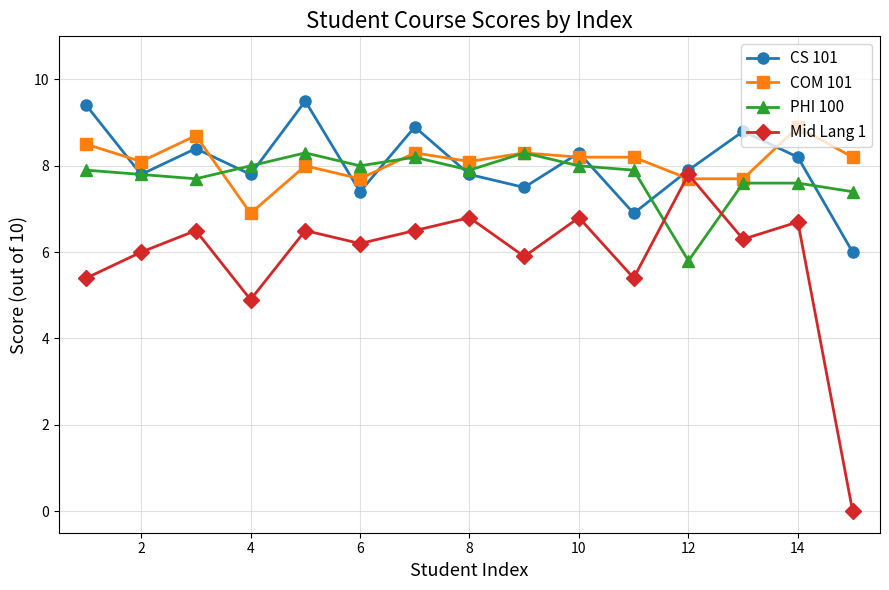

What is the highest value of the PHI 100 series?

8.3